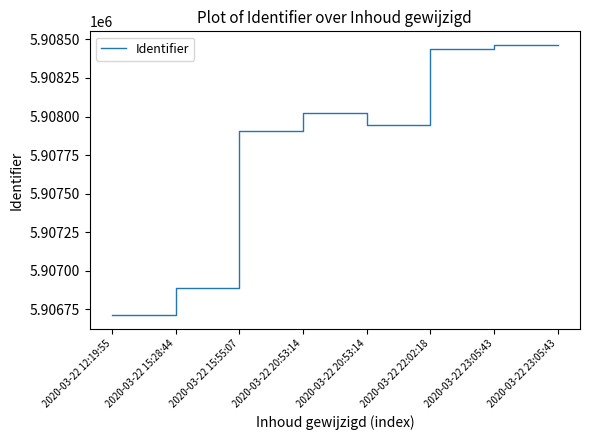

How many distinct data groups are displayed?

1